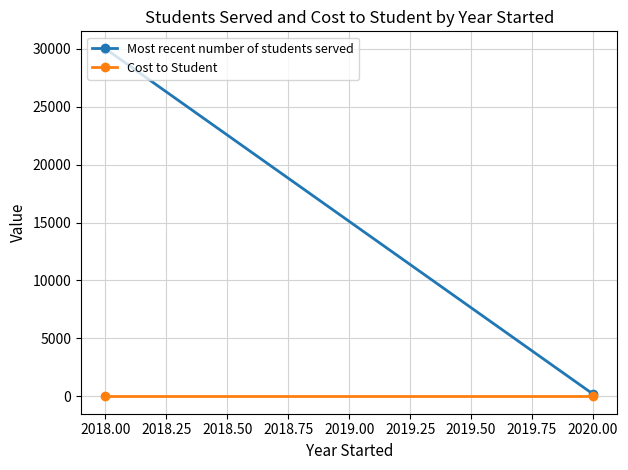

Which series has the largest total across all categories?

Most recent number of students served